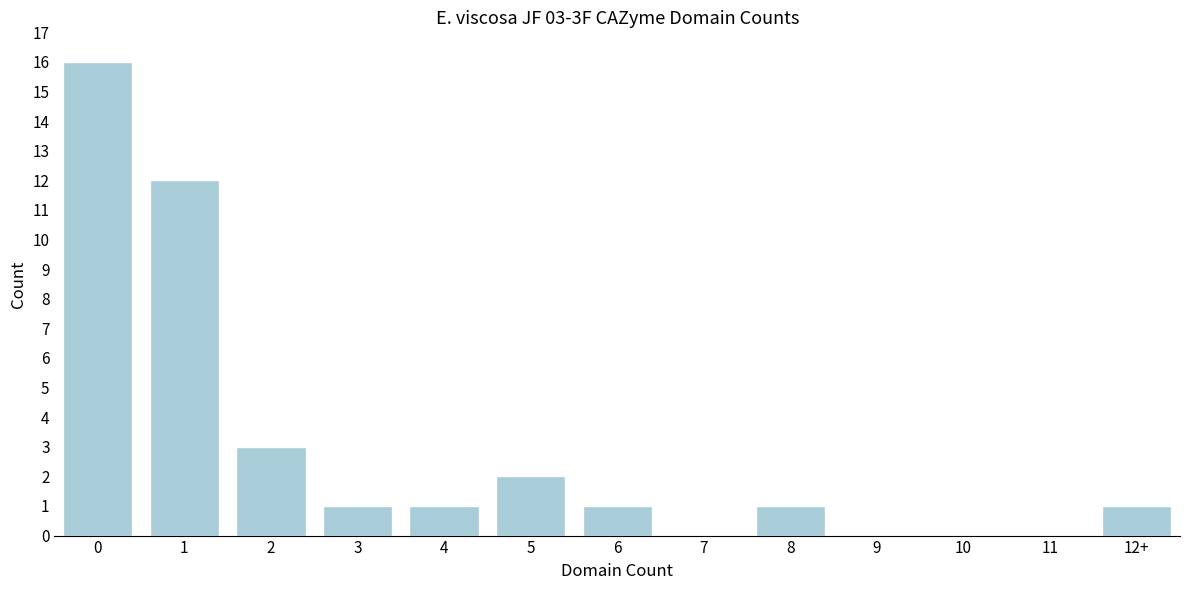

Reading left to right, transcribe all the data shown in this chart.

0=16	1=12	2=3	3=1	4=1	5=2	6=1	7=0	8=1	9=0	10=0	11=0	12+=1